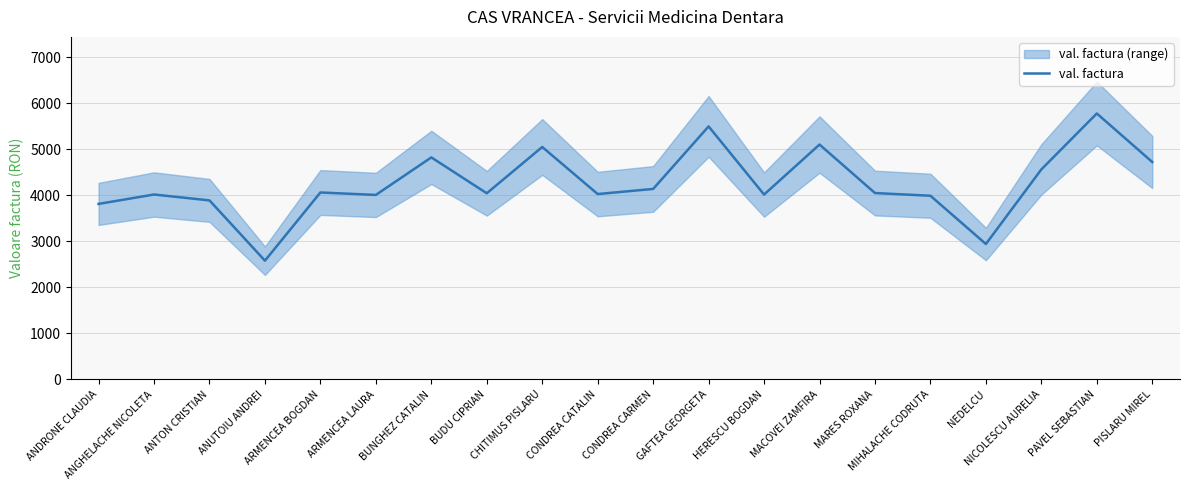

What is the change in value from CONDREA CATALIN to HERESCU BOGDAN?

-11